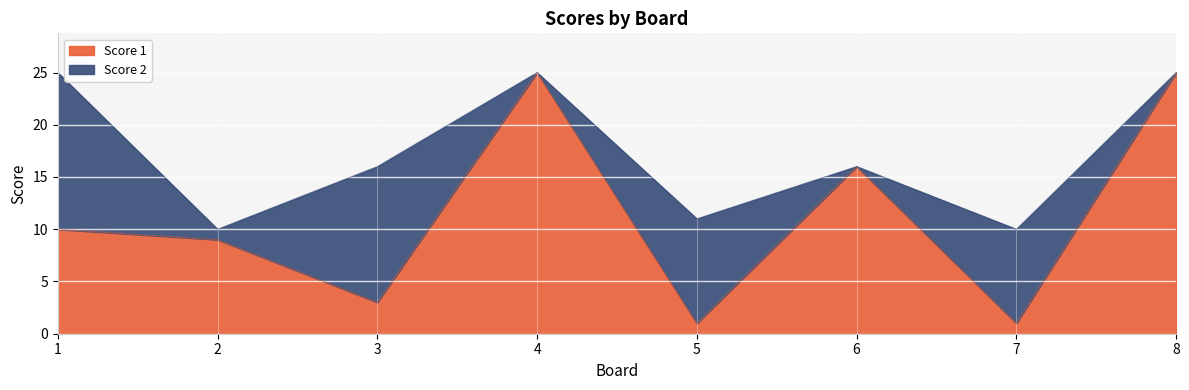

Does the chart display data point markers on the line(s)?

No